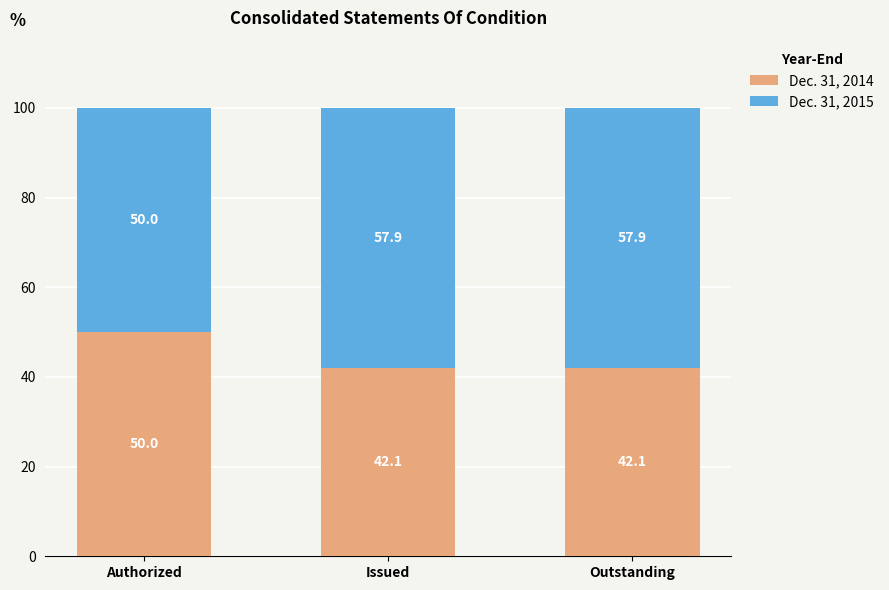

The value of Dec. 31, 2014 at Outstanding is 42.1. True or false?

True